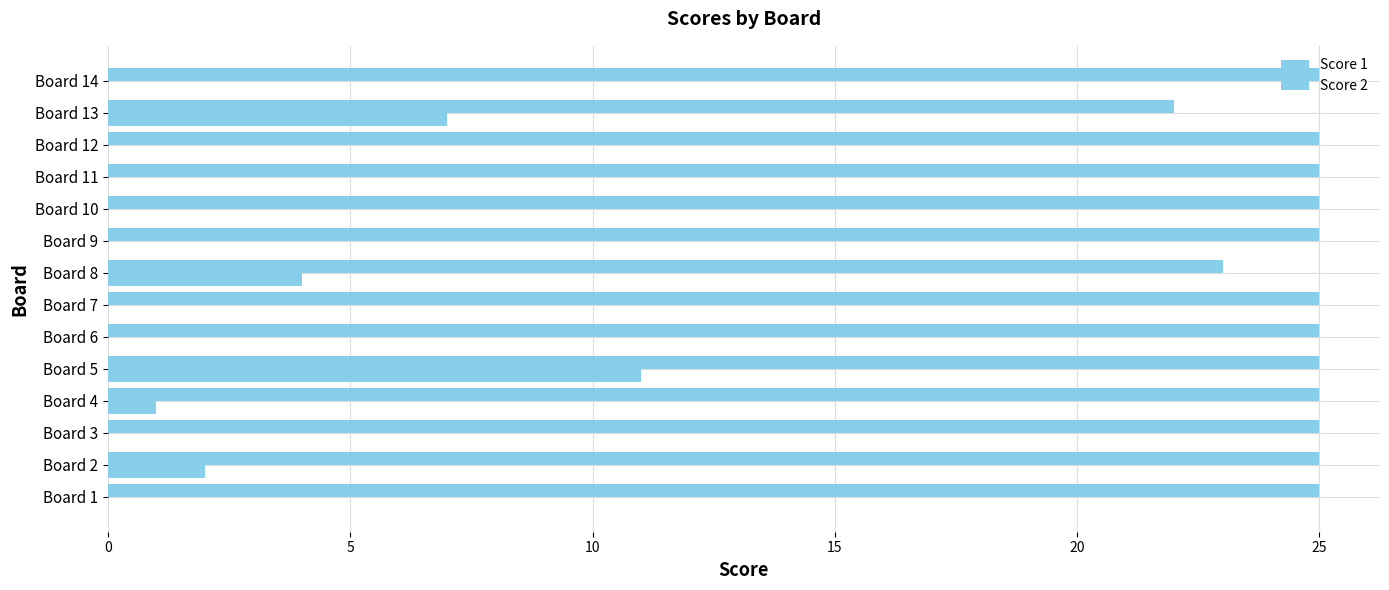

Count the number of categories in the chart.

14